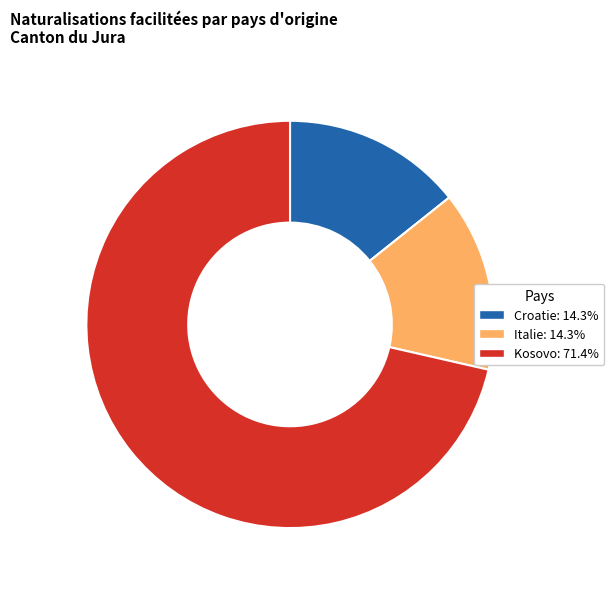

Is the sum of Kosovo and Croatie greater than half?

Yes